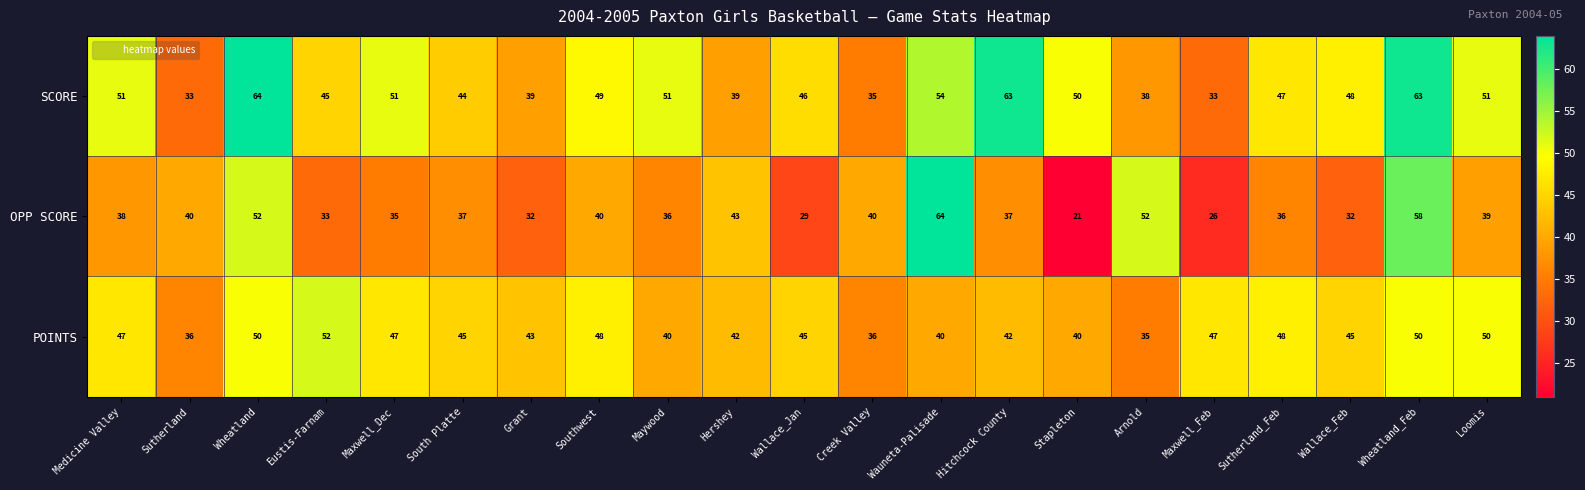

At which category is the sum across all series the highest?

Wheatland_Feb